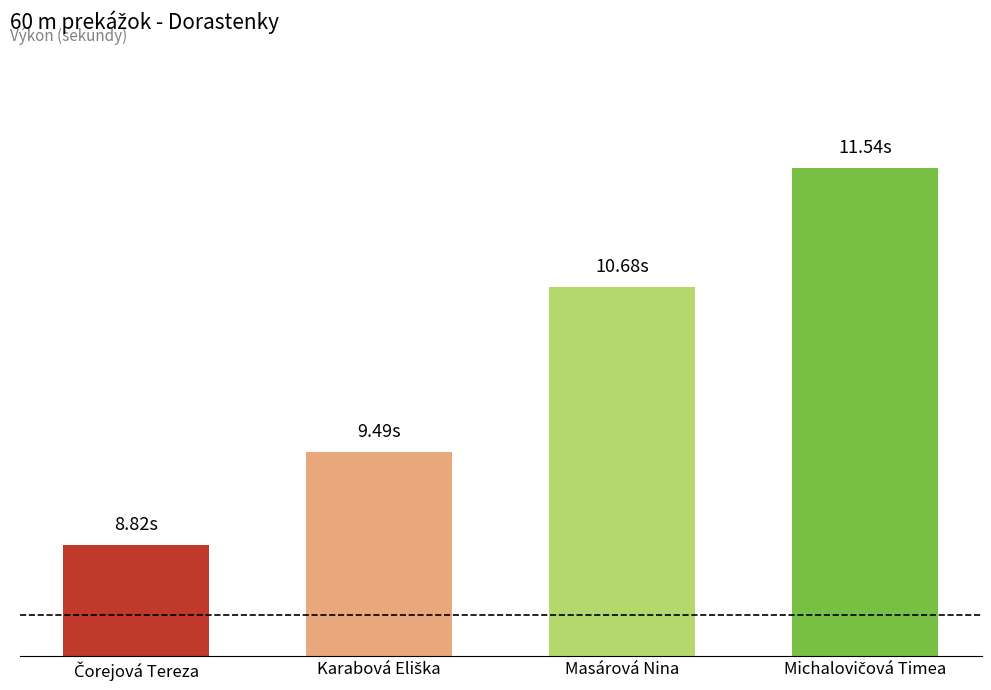

List the labels in order of value, largest first.

Michalovičová Timea, Masárová Nina, Karabová Eliška, Čorejová Tereza